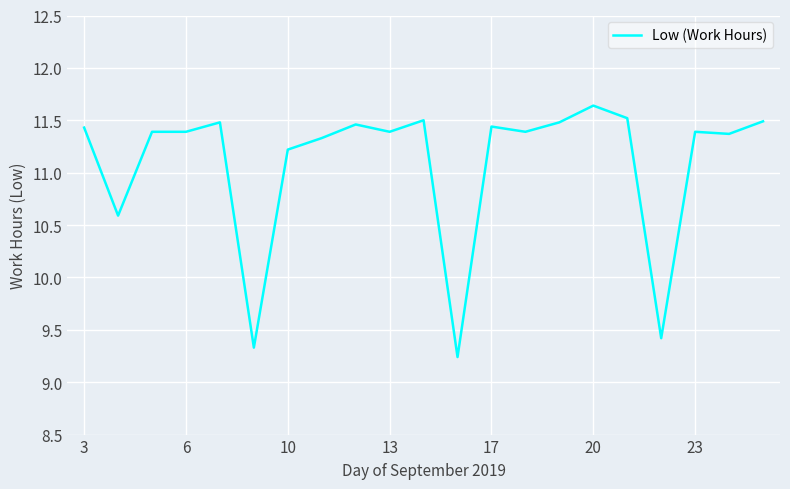

What is the difference between the maximum and minimum values?

2.4